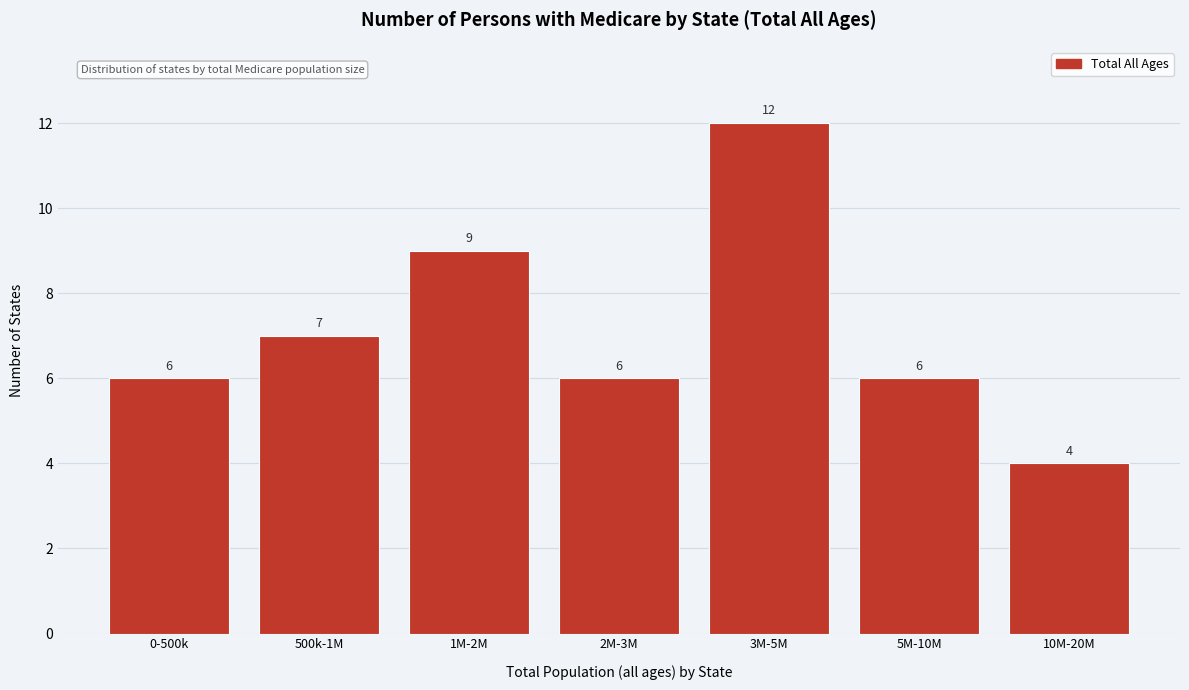

Reading right to left, extract all data points from this chart.

10M-20M=4	5M-10M=6	3M-5M=12	2M-3M=6	1M-2M=9	500k-1M=7	0-500k=6